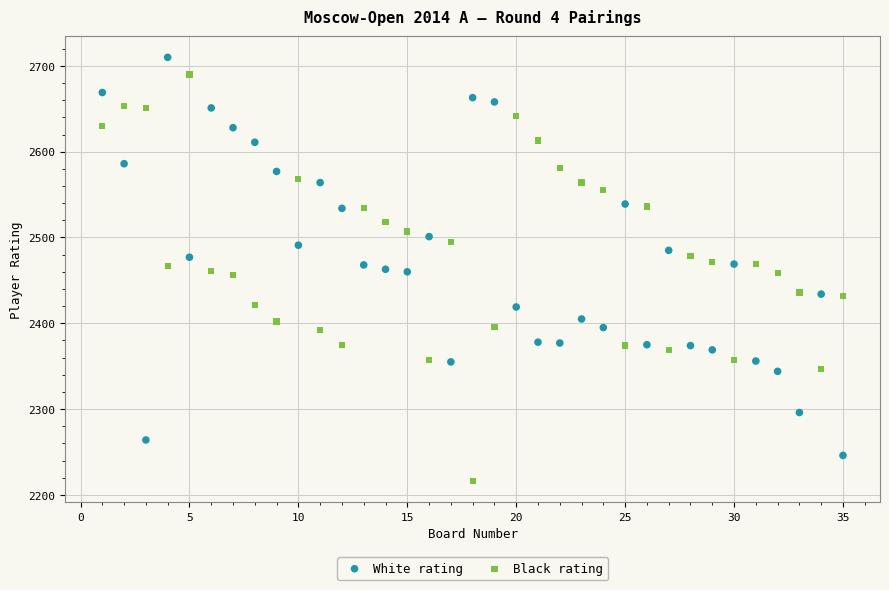

Which series contains the lowest Y value?

Black rating